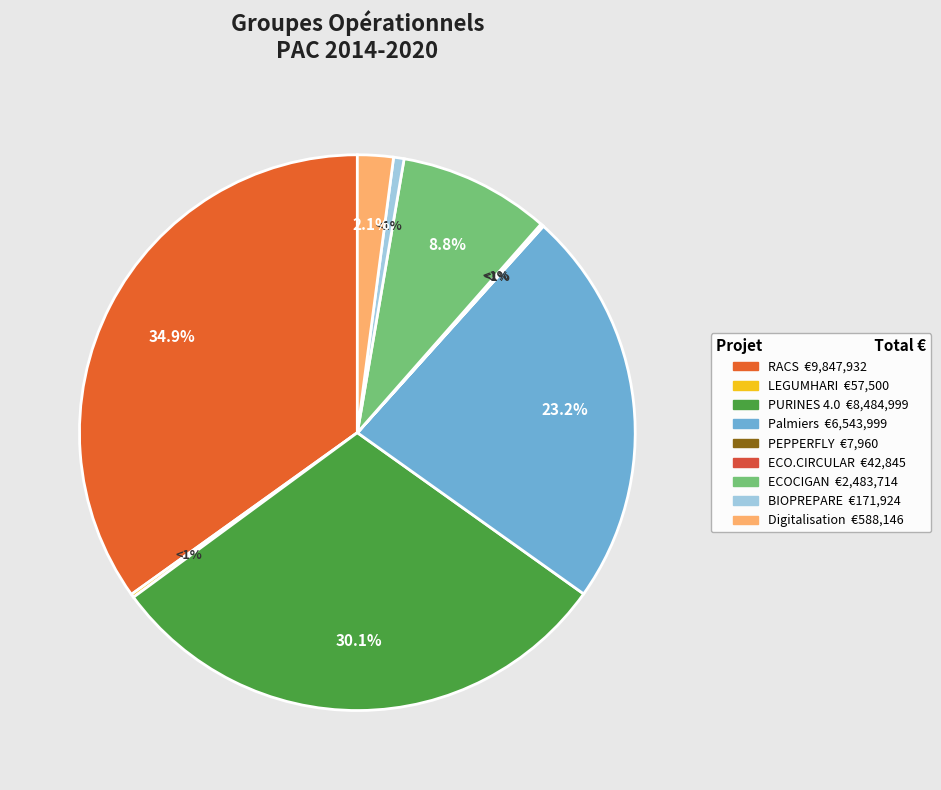

To the nearest percent, what portion does Palmiers represent?

23%